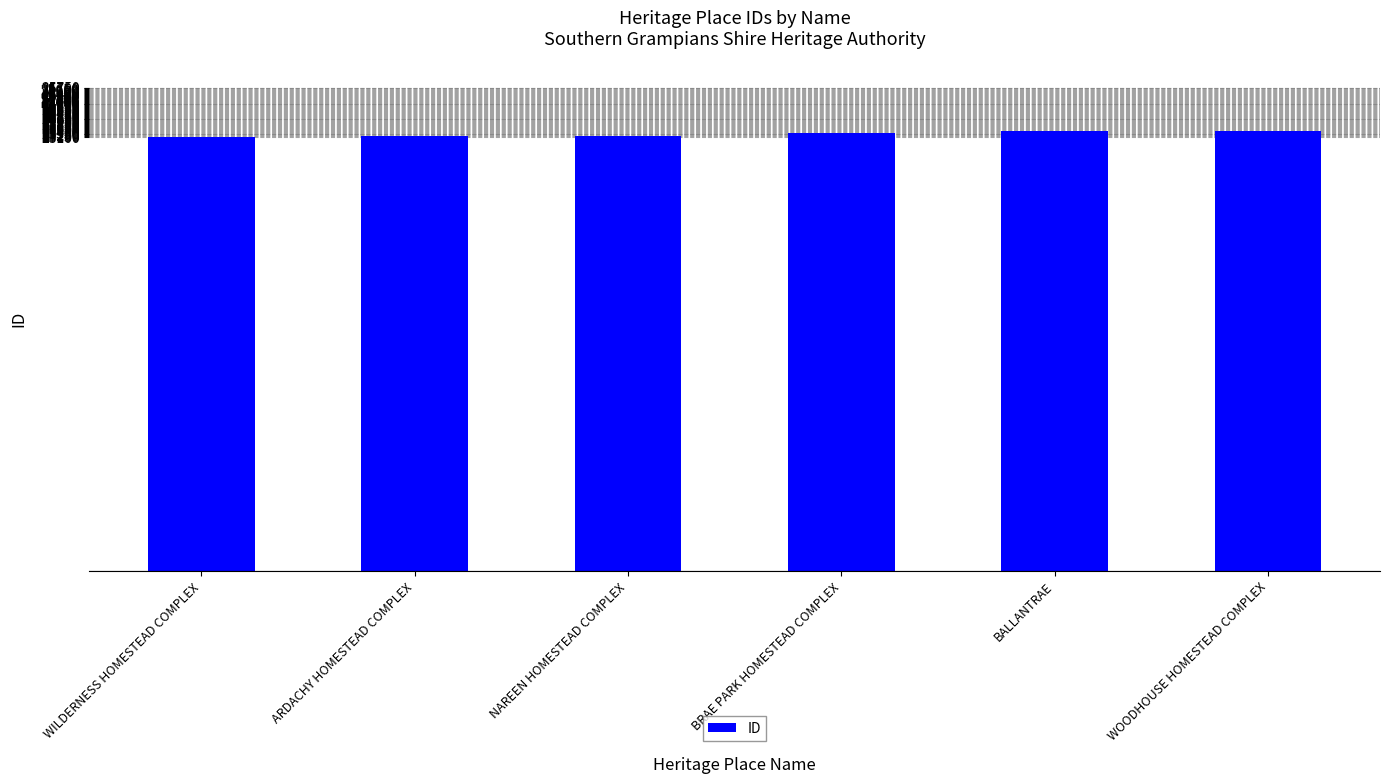

What is the value of the 6th bar from the left?

23426